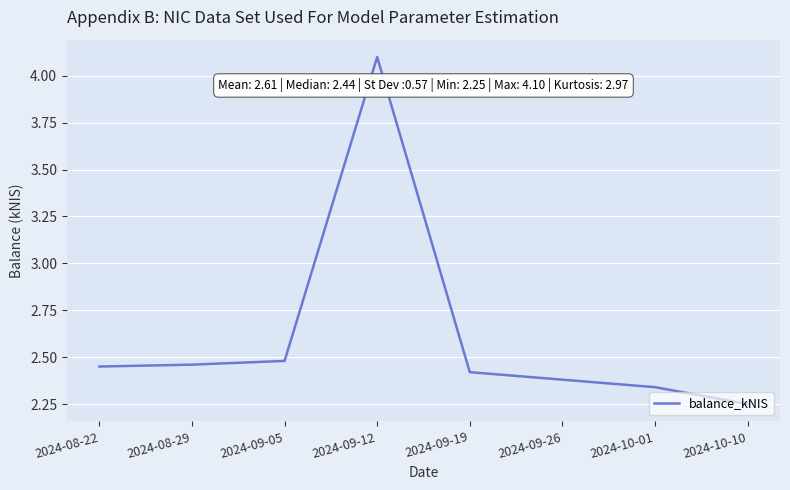

What position from the right is 2024-09-19?

4